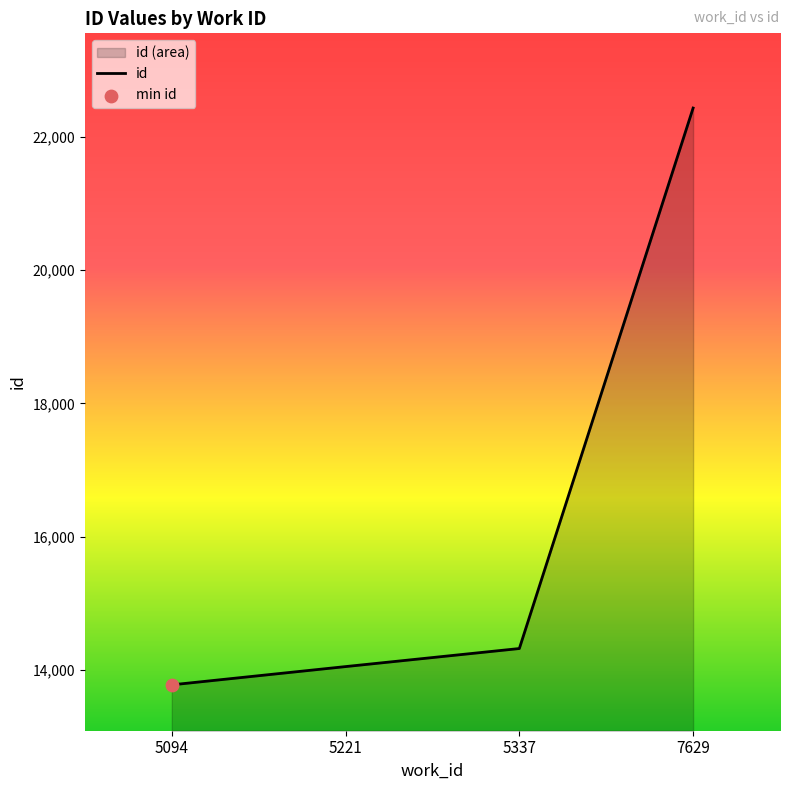

What is the change in value from 5221 to 5337?

+271